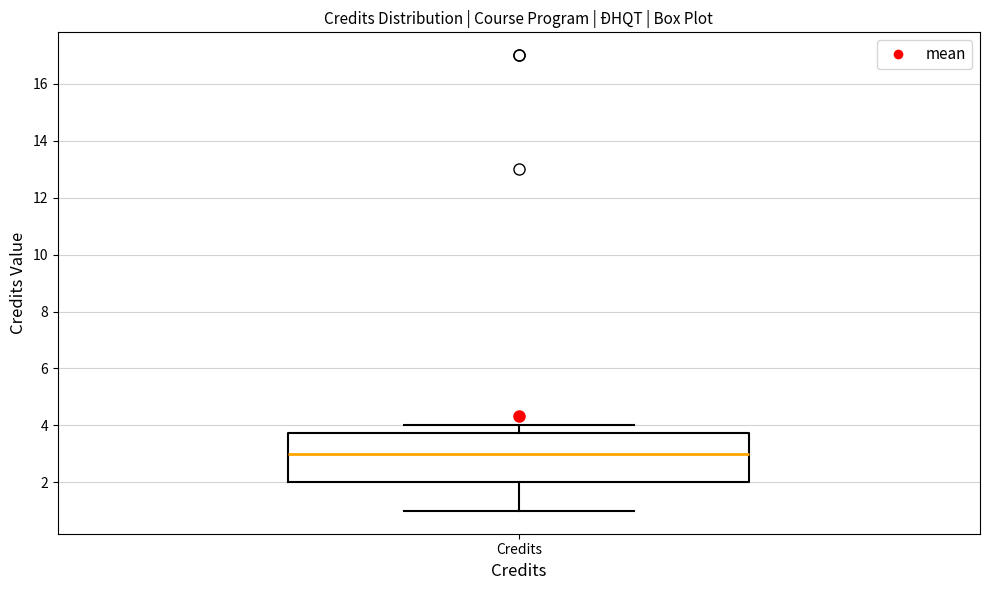

Read this box plot against the y-axis: the position of the median line, the range covered by the box, and the ends of both whiskers. The values are not printed on the chart, so give them approximately, as read against the axis.

median 3.0, box 2.0 to 3.8, whiskers 1.0 to 4.0